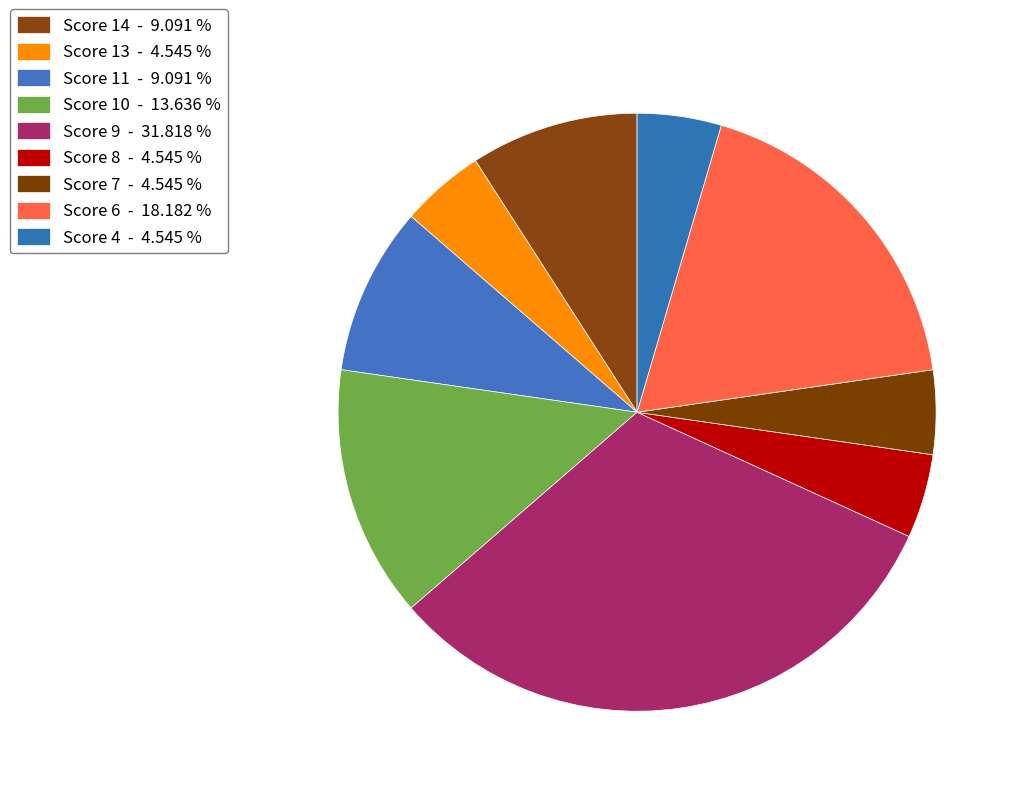

How many slices are in this pie chart?

9